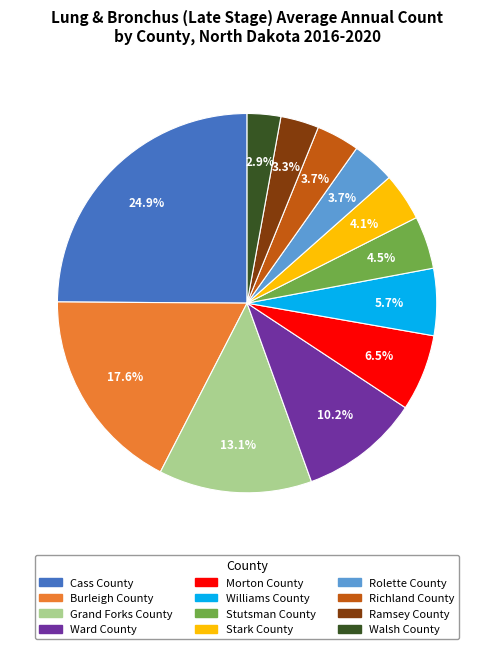

Between Stutsman County and Cass County, which is larger?

Cass County